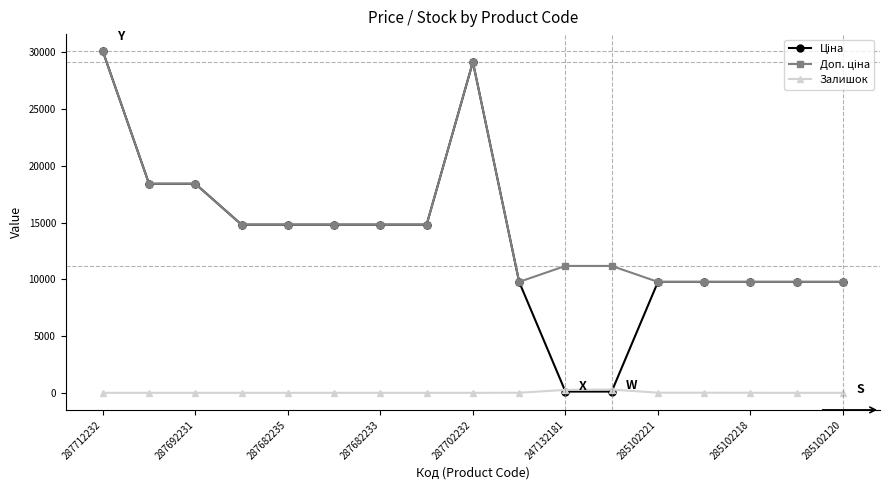

At how many categories does at least one series exceed 7013?

17